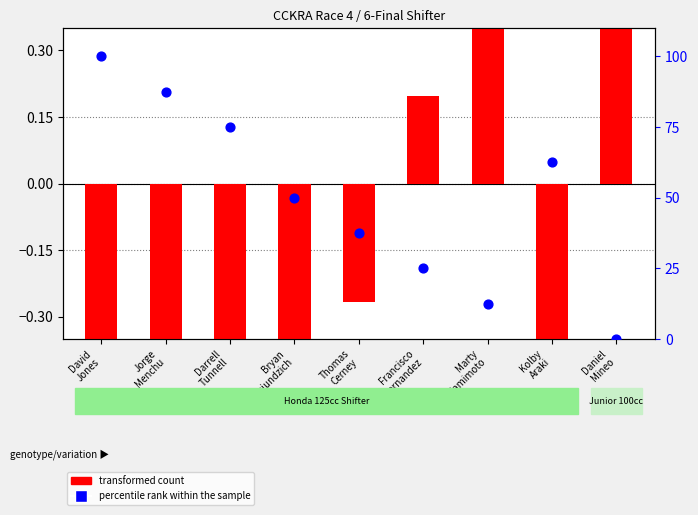

Which series has the largest total across all categories?

percentile rank within the sample